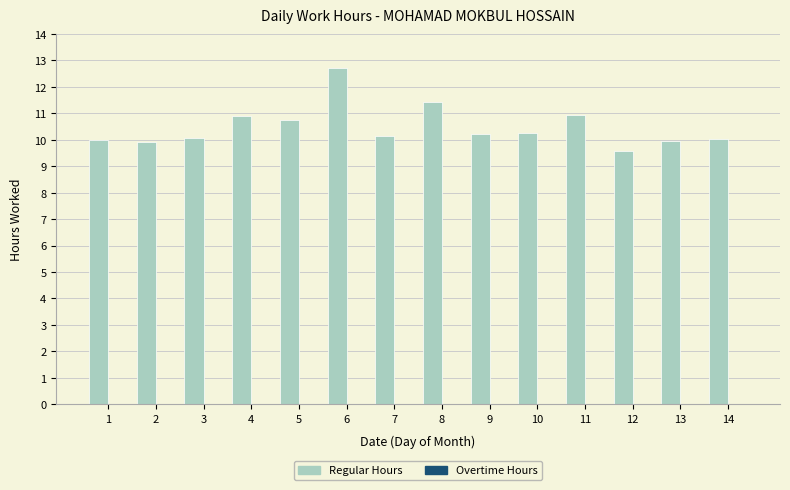

The value at 12 is 13.8. True or false?

False